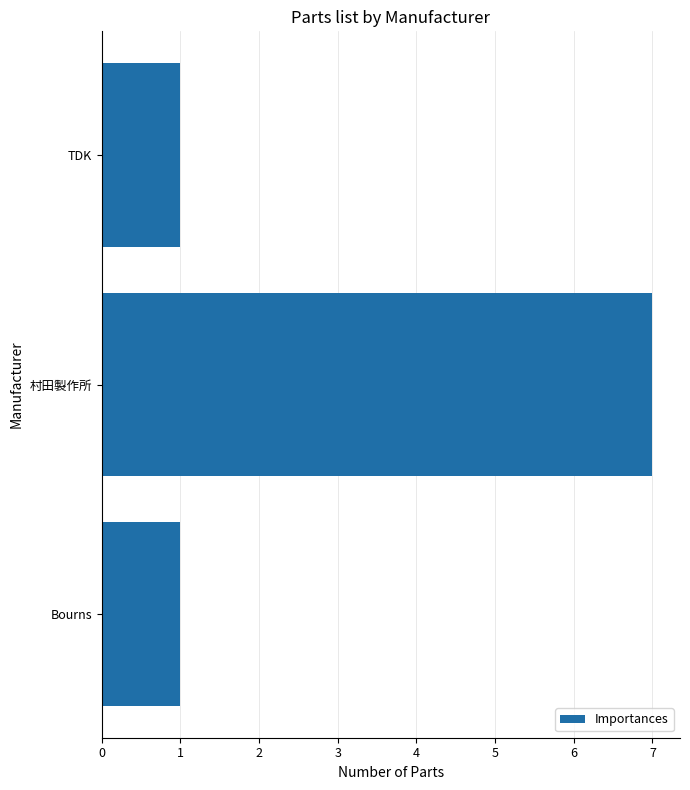

What is the change in value from 村田製作所 to TDK?

-6